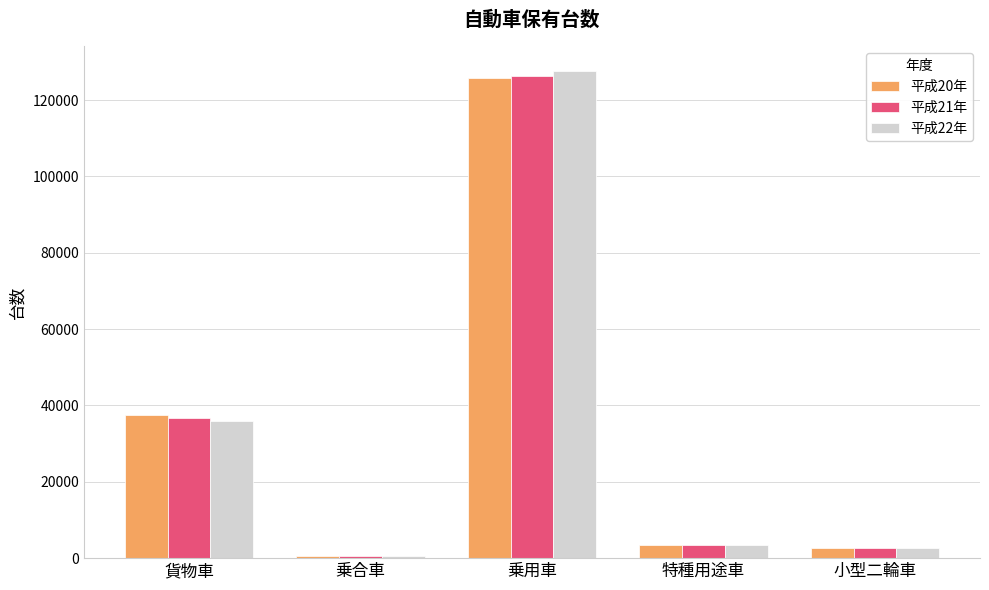

How many categories are shown in the chart?

5